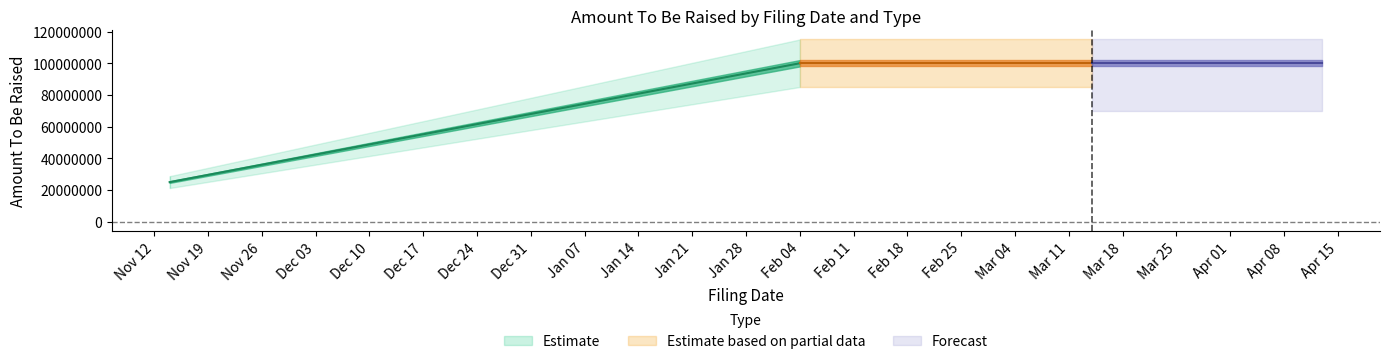

What is the average value?

74999999